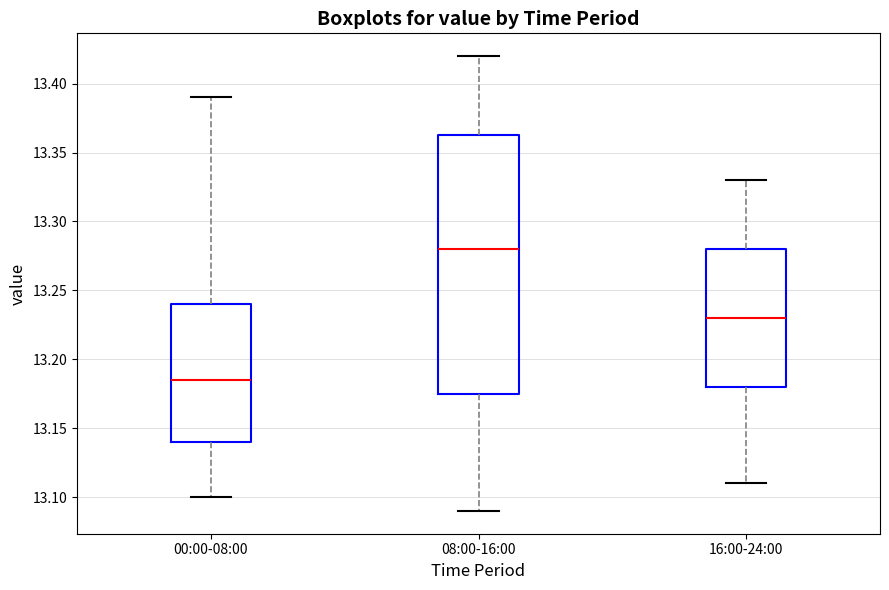

Reading left to right, transcribe this box plot: for each box, give where its median line is, the range the box spans, and where its two whiskers end, as read against the y-axis. The values are not printed on the chart, so give them approximately, as read against the axis.

00:00-08:00: median 13.185, box 13.140 to 13.240, whiskers 13.100 to 13.390
08:00-16:00: median 13.280, box 13.175 to 13.365, whiskers 13.090 to 13.420
16:00-24:00: median 13.230, box 13.180 to 13.280, whiskers 13.110 to 13.330